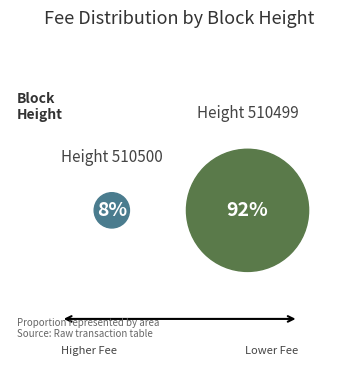

To the nearest percent, what is the combined percentage of 510499 and 510500?

100%